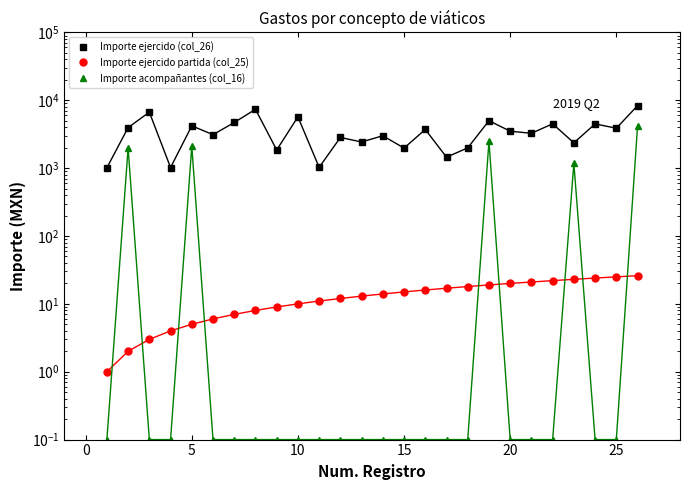

True or false: Importe acompañantes (col_16) has a value of 3053.1 at 5.

False